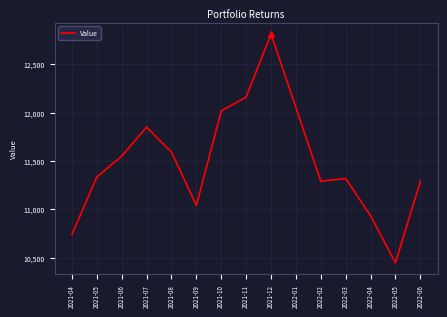

What is the smallest value displayed?

10446.2